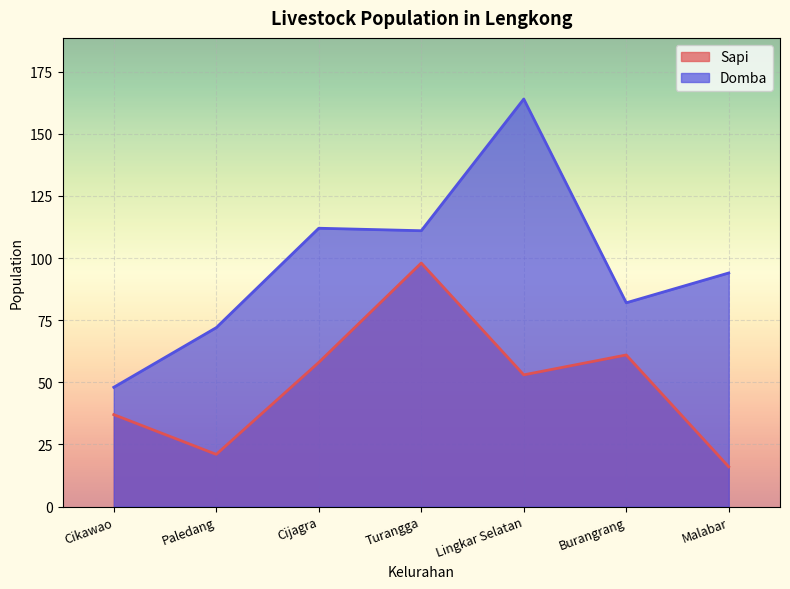

Is it true that Sapi equals 9 at Malabar?

False